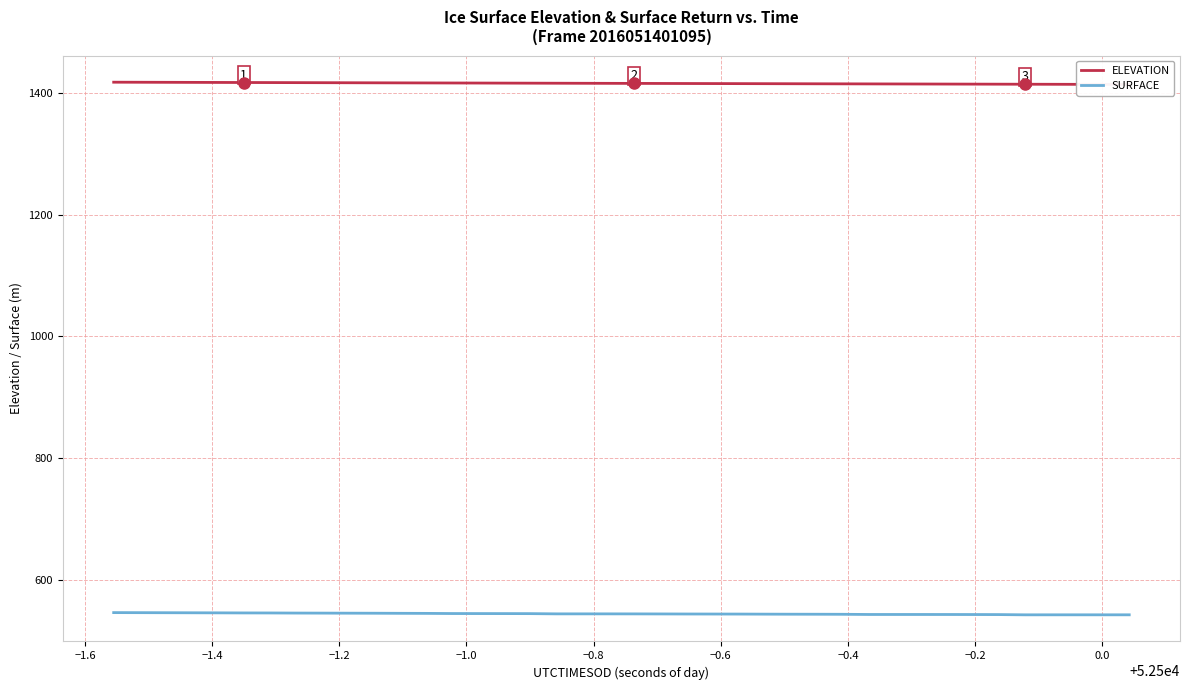

Rank the series by their average value, from lowest to highest.

SURFACE, ELEVATION